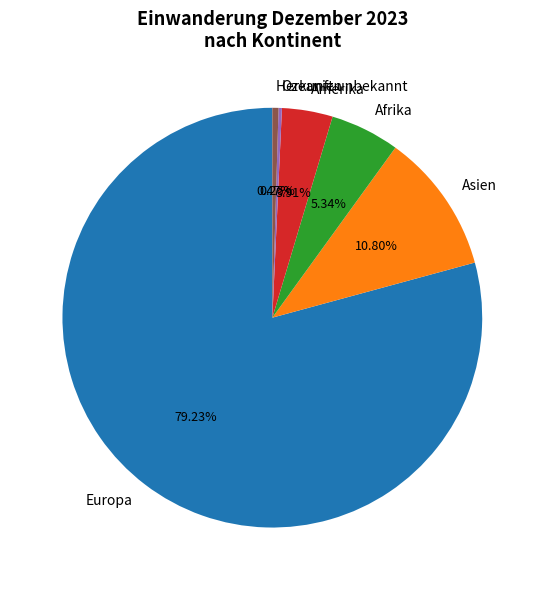

Between Amerika and Europa, which is larger?

Europa